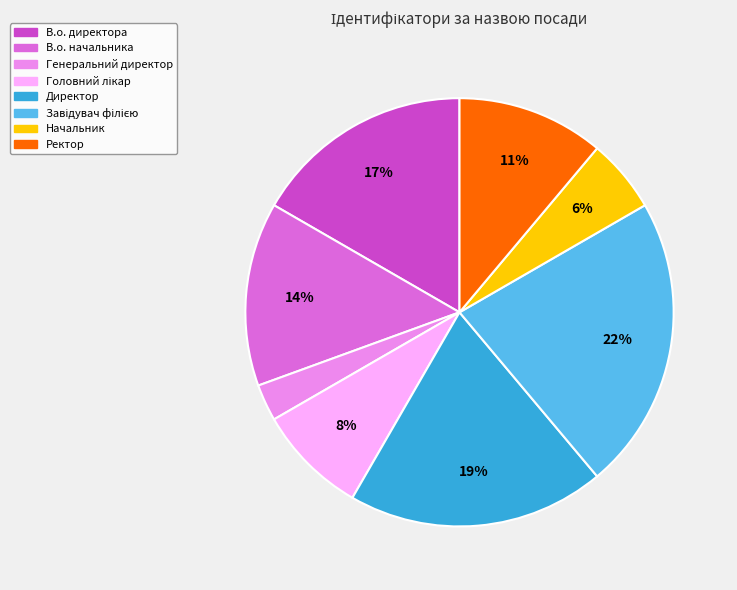

True or false: В.о. директора accounts for 9% of the total.

False